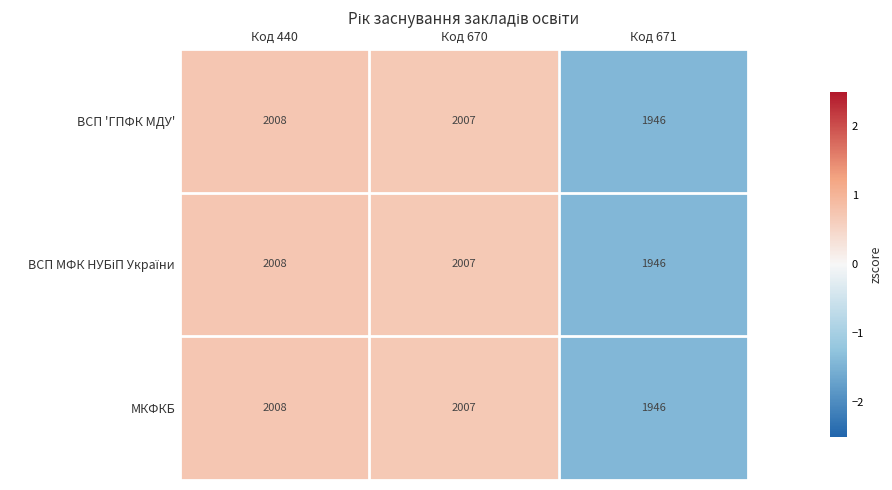

How many distinct data groups are displayed?

3